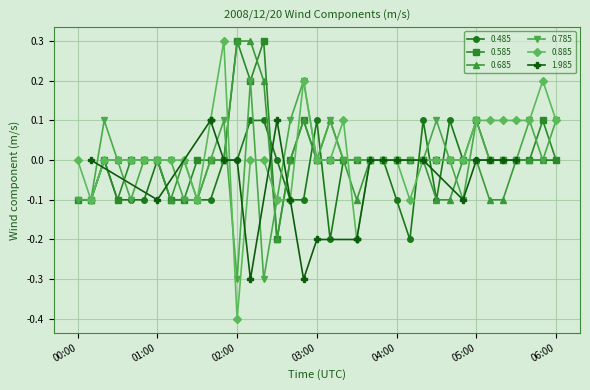

True or false: 0.585 has more than 1 interior local peaks.

True